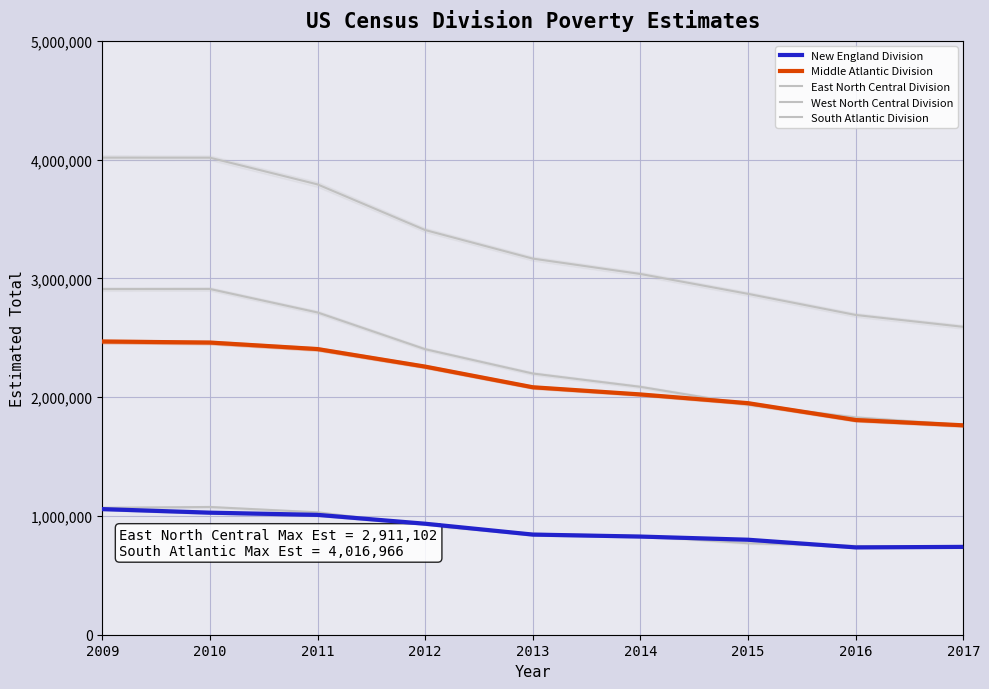

What is the sum of all East North Central Division values?

20758310